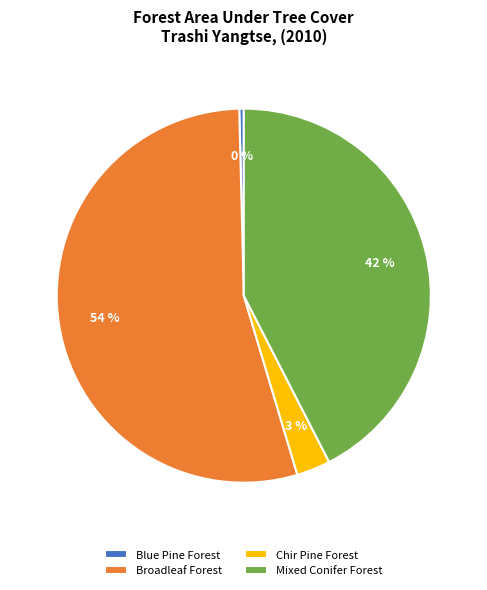

Do Broadleaf Forest and Mixed Conifer Forest together represent more than half of the pie?

Yes